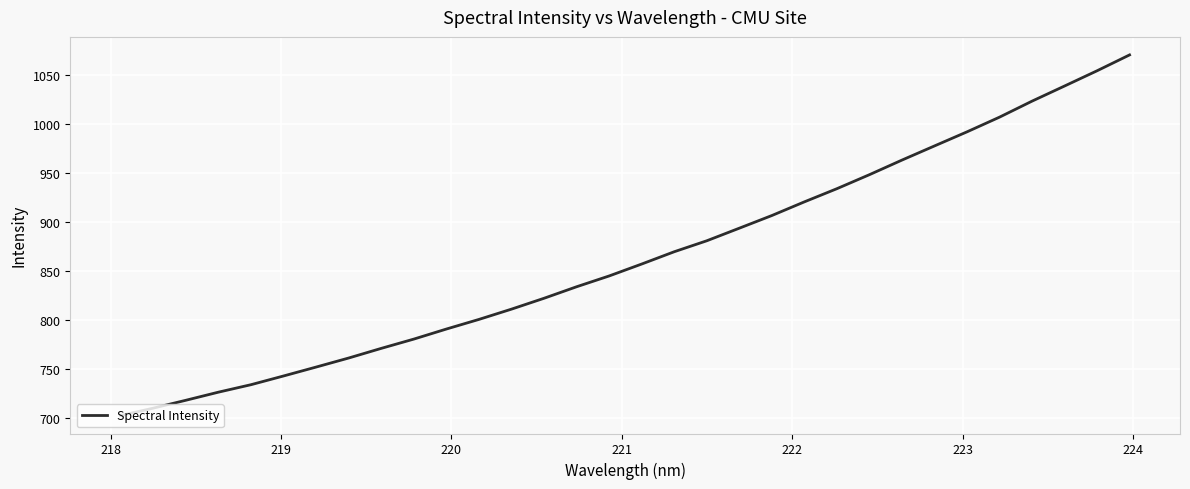

How many values are below 857?

16